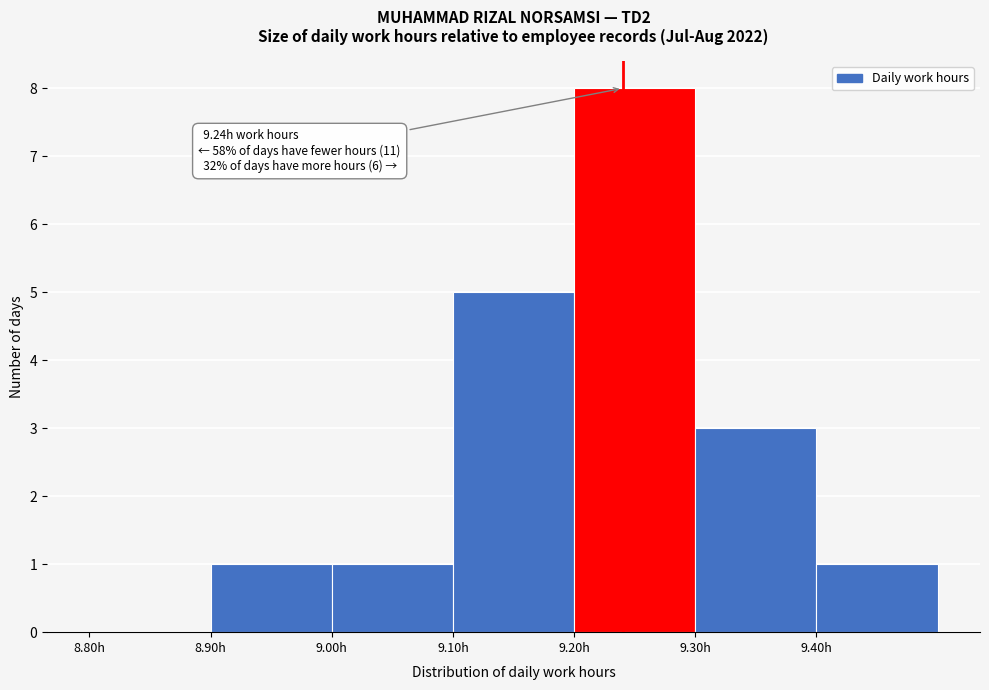

Over which range of the x-axis is the bar tallest?

9.2 to 9.3